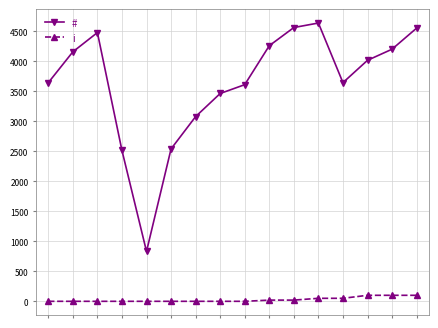

List the series in order of their peak value, lowest first.

i, #